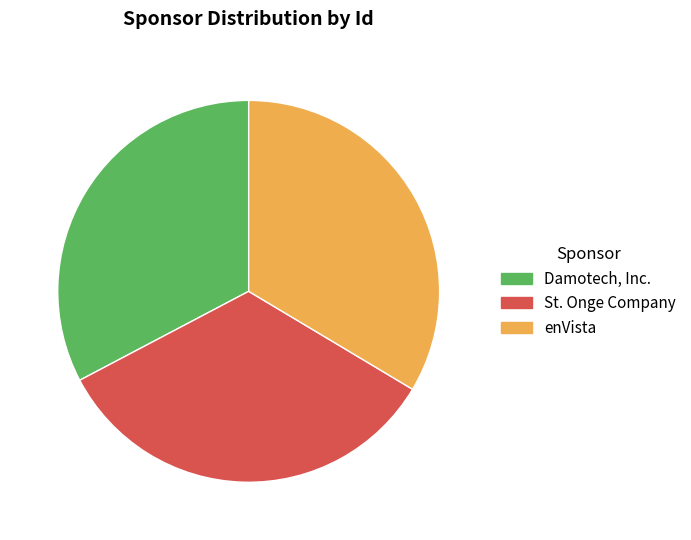

Is the sum of St. Onge Company and enVista greater than half?

Yes